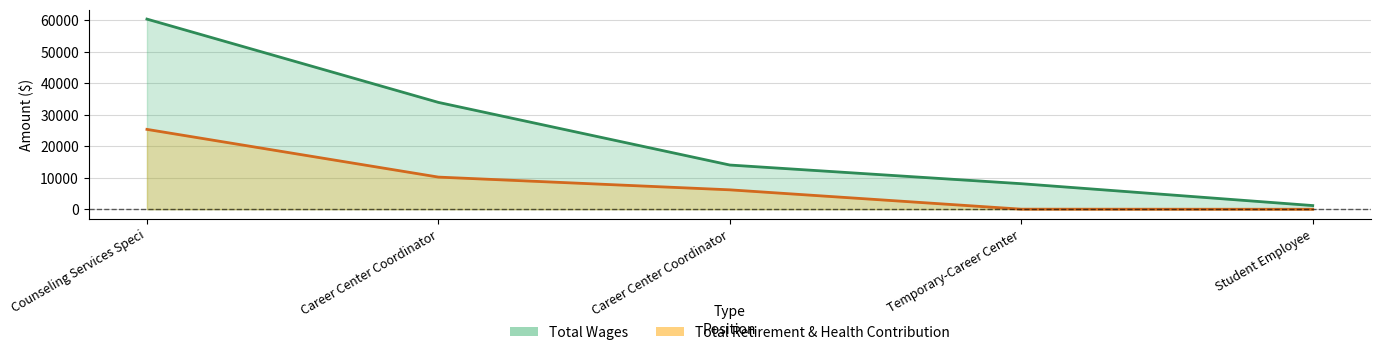

Between Counseling Services Speci and Career Center Coordinator, which series saw the biggest shift?

Total Wages